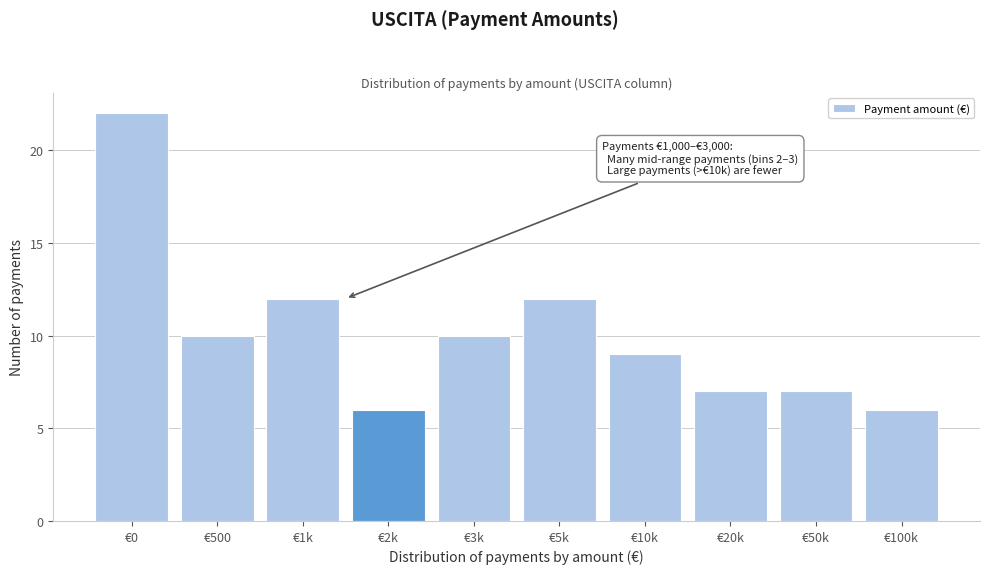

Reading left to right, what are all the values shown in this chart?

22	10	12	6	10	12	9	7	7	6